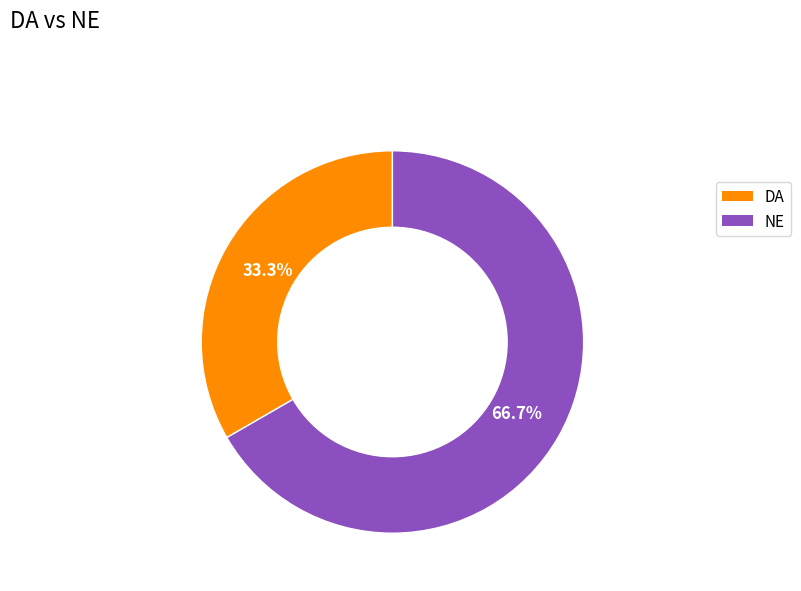

Rank the categories by value from lowest to highest.

DA, NE